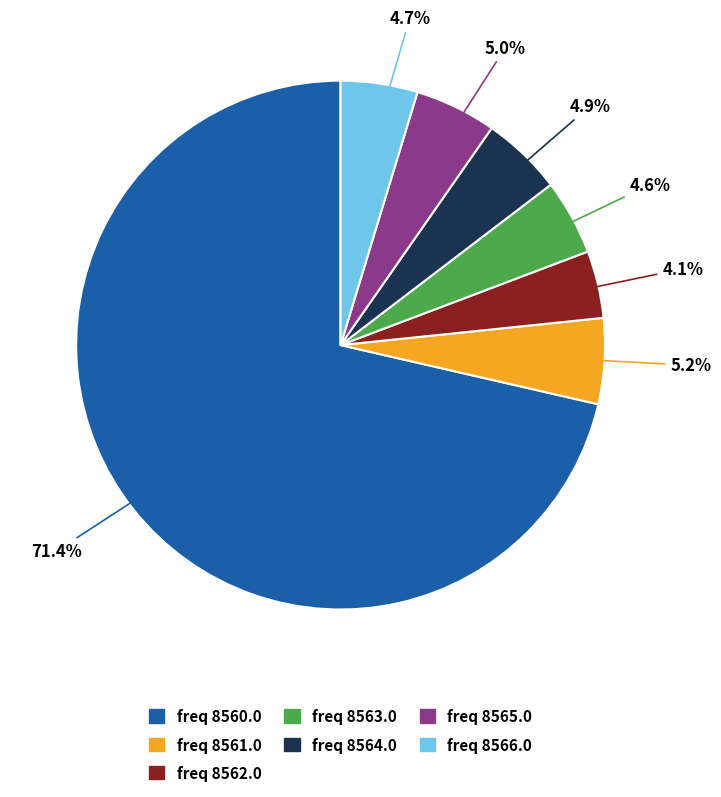

Approximately how many times larger is the value at freq 8563.0 compared to freq 8561.0?

0.9